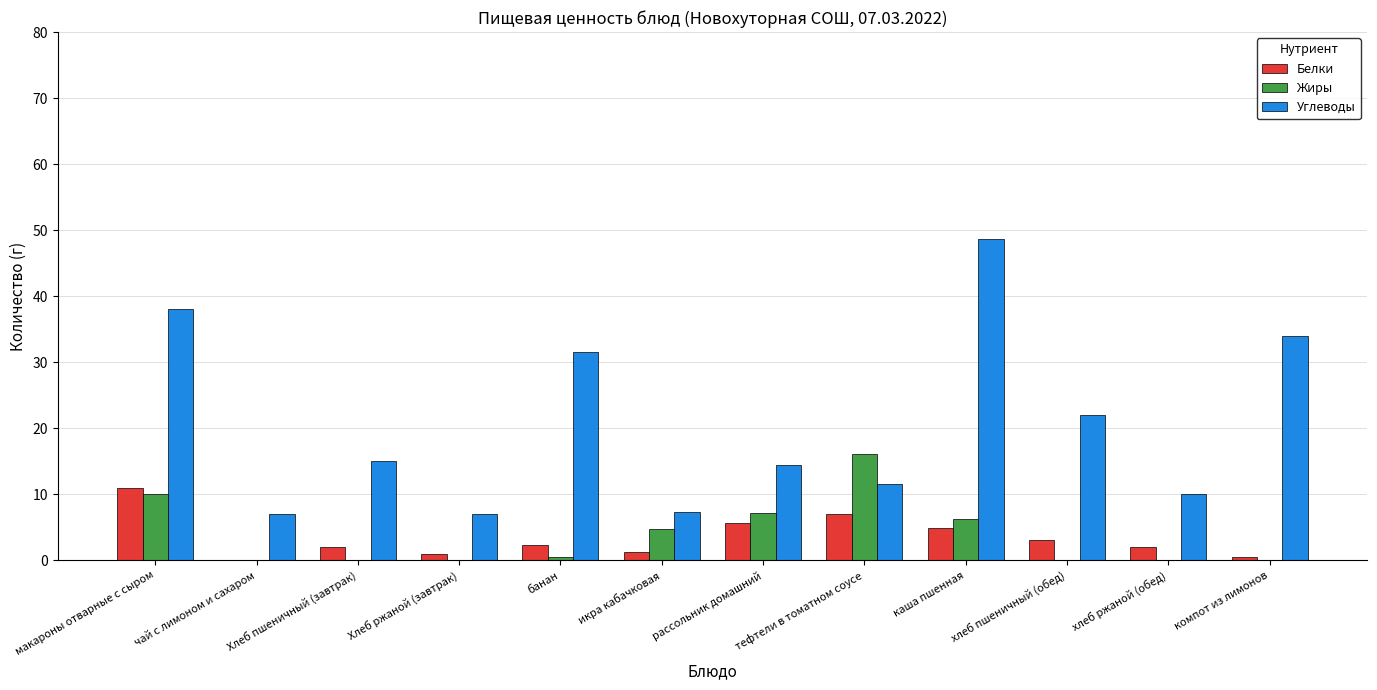

What is the sum of all Белки values?

40.6